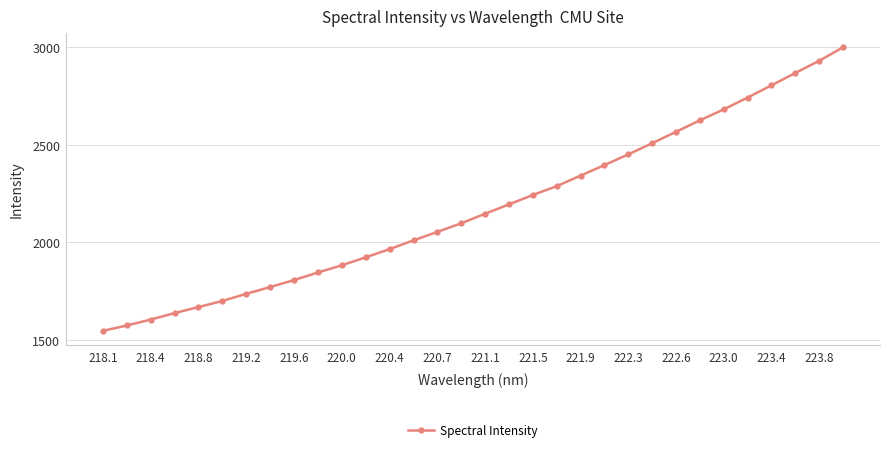

True or false: the data has more than 2 interior local peaks.

False